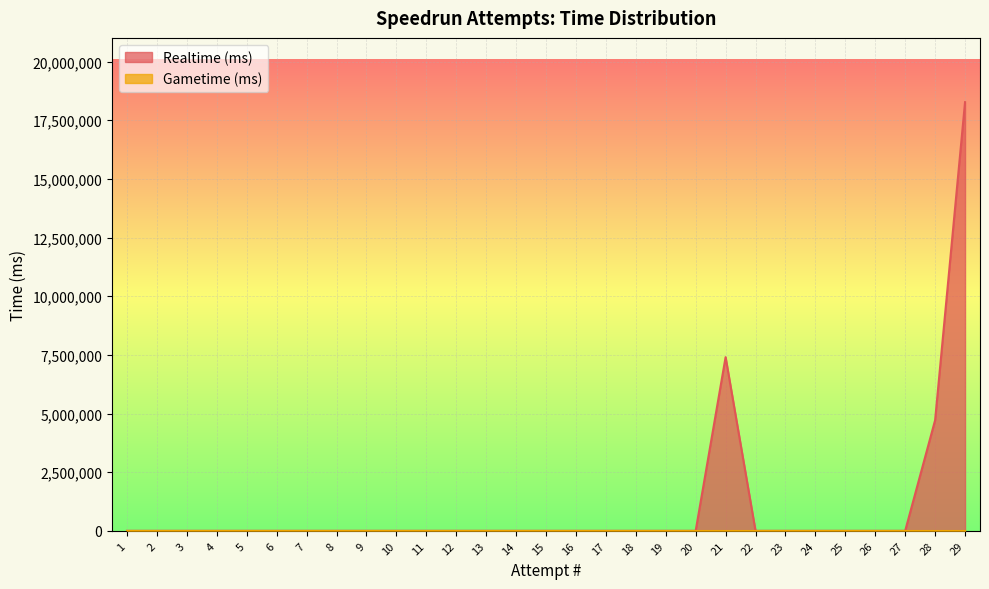

How many values exceed 0?

3